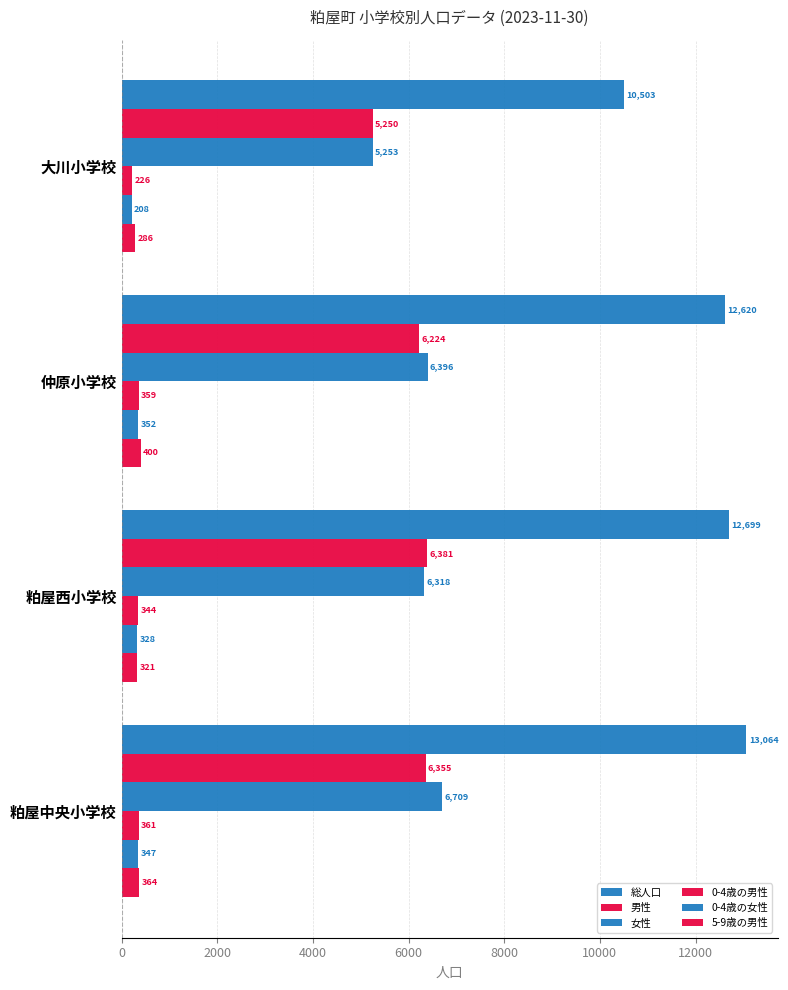

Count the number of data series in this chart.

6